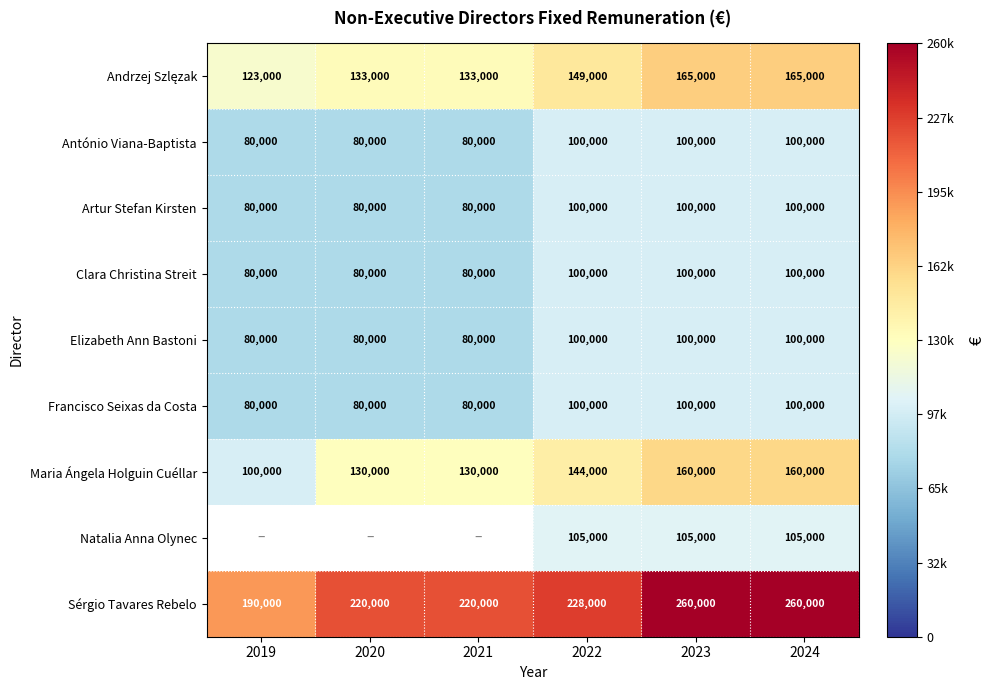

Count the Artur Stefan Kirsten values in the range 80000 to 100000.

6